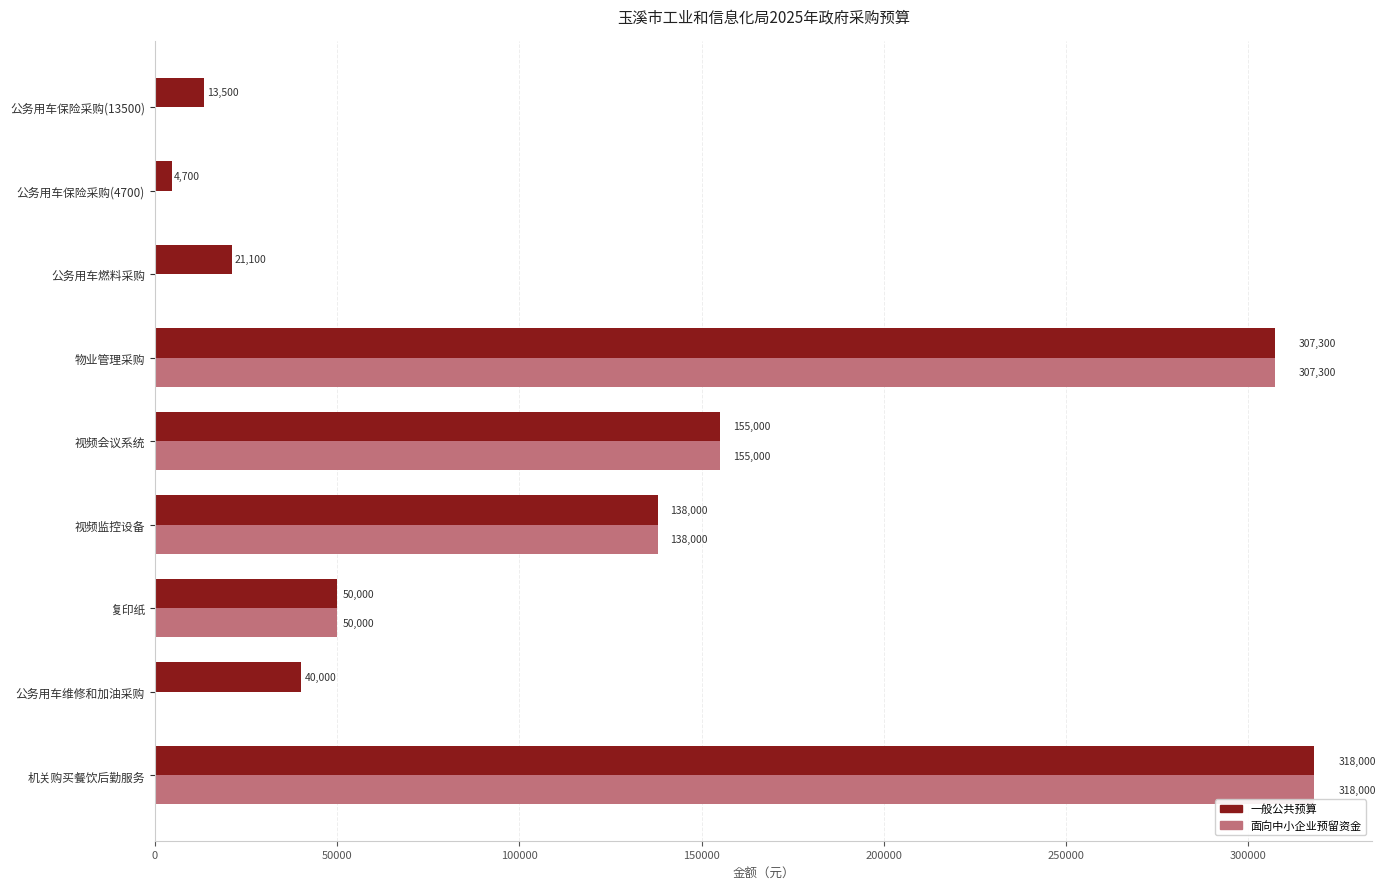

What is the greatest value displayed?

318000